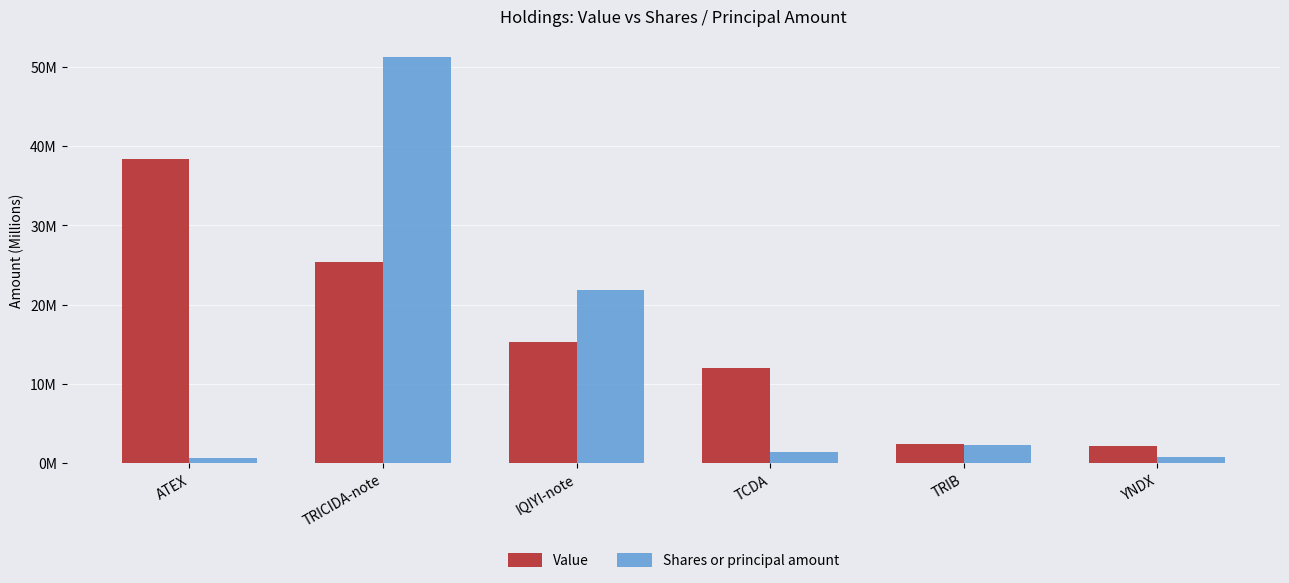

Reading left to right, list all the values displayed in this chart.

Value: ATEX=38.4	TRICIDA-note=25.4	IQIYI-note=15.3	TCDA=12.0	TRIB=2.4	YNDX=2.2
Shares or principal amount: ATEX=0.7	TRICIDA-note=51.3	IQIYI-note=21.9	TCDA=1.5	TRIB=2.3	YNDX=0.7